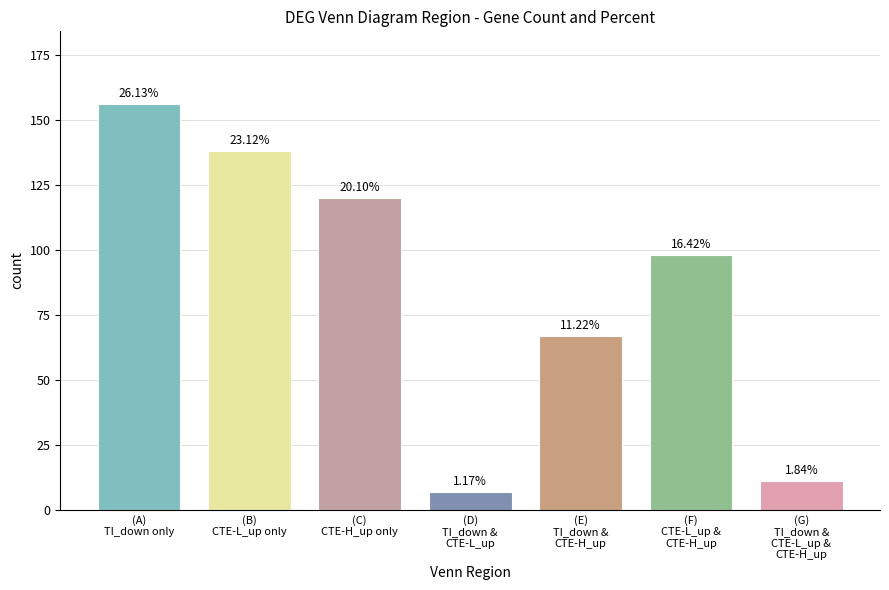

Are the bars horizontal?

No